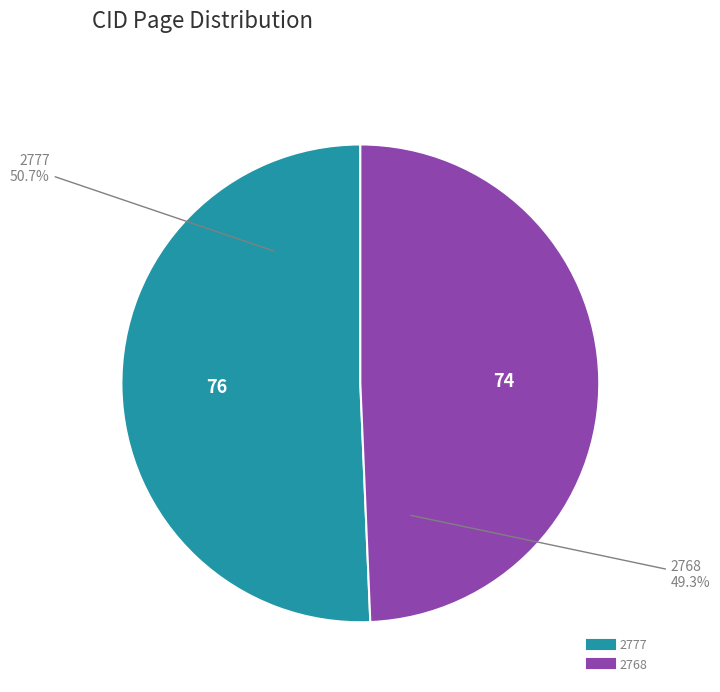

What percentage is the 2768 slice, to the nearest percent?

49%